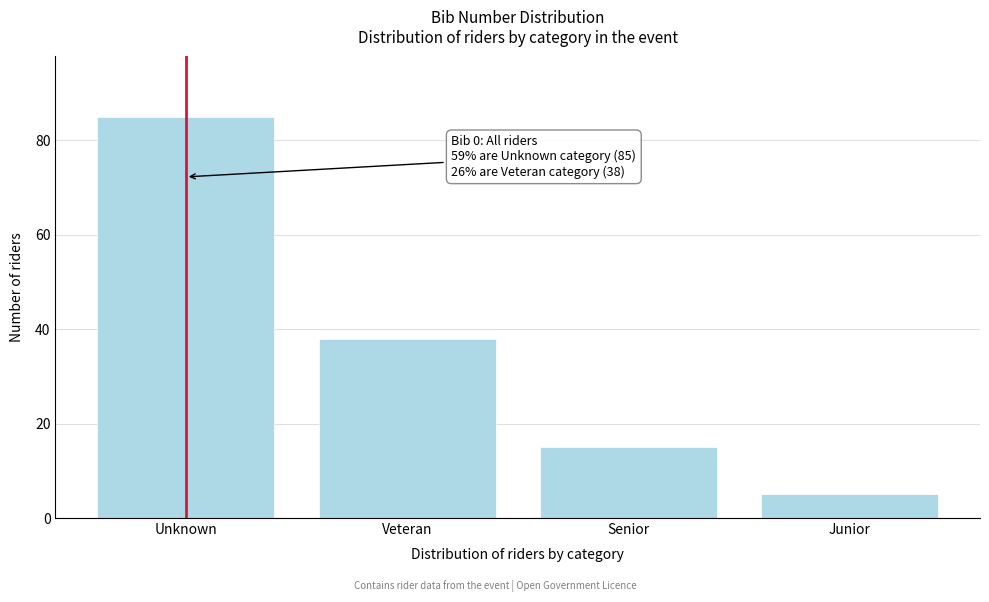

Reading left to right, list all the values displayed in this chart.

85	38	15	5